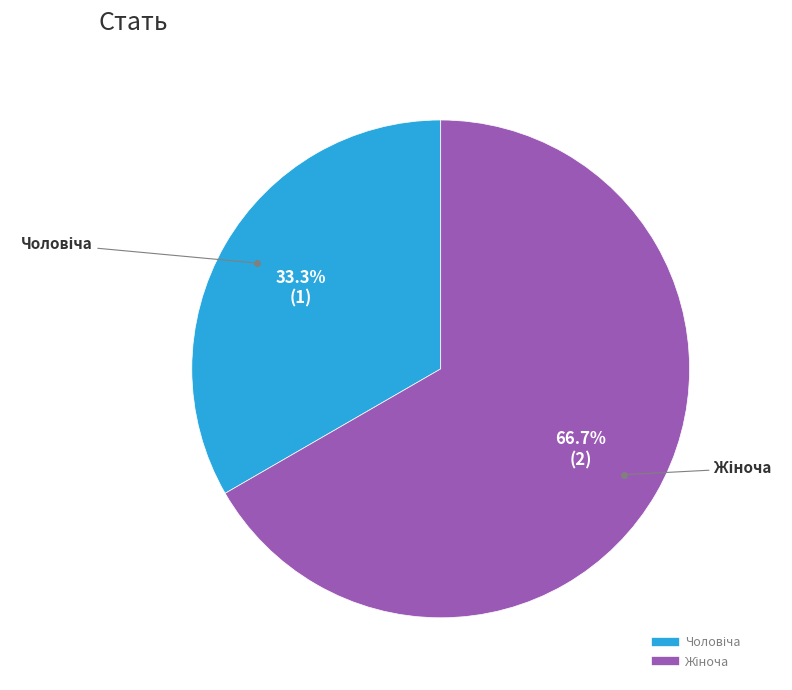

Is there any slice that represents more than half of the pie?

Yes